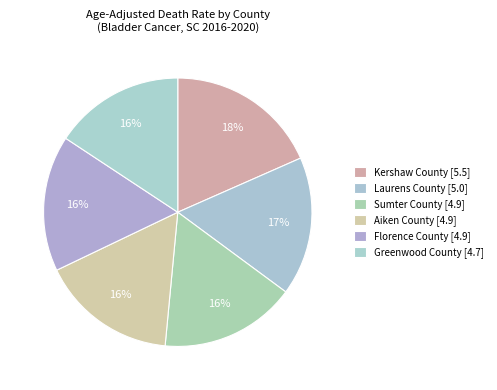

How many slices are in this pie chart?

6